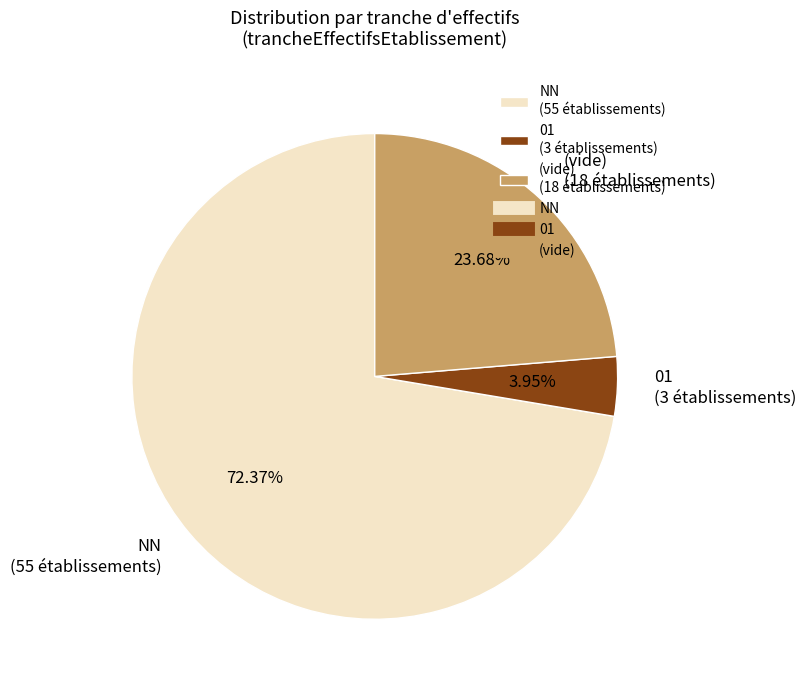

What is the ratio of the value at (vide) (18 établissements) to the value at NN (55 établissements)?

0.3